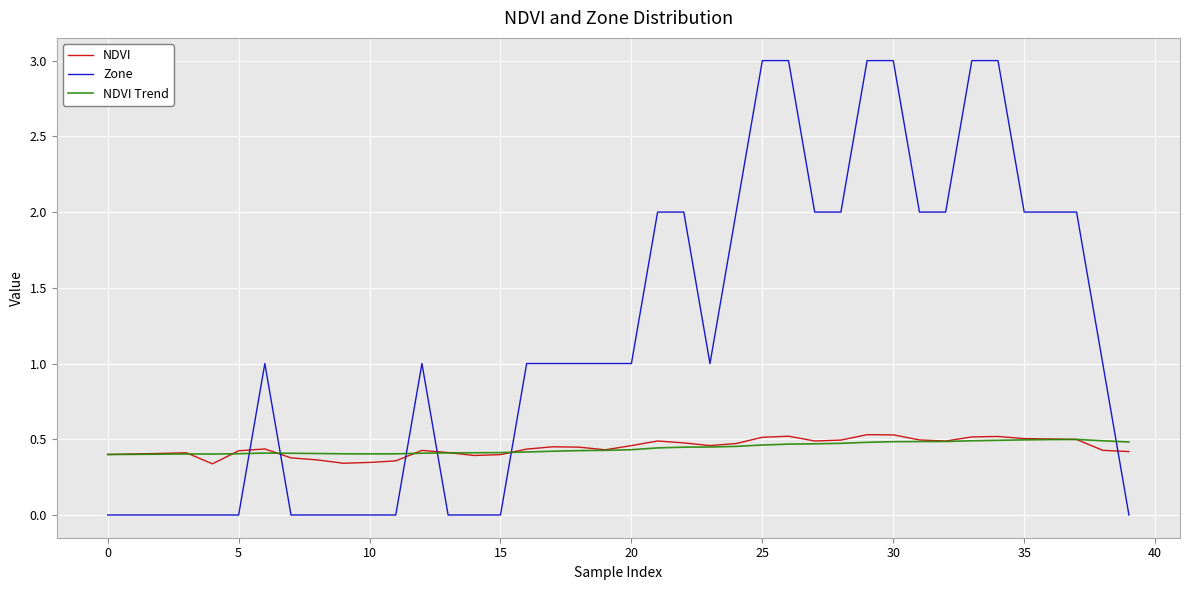

What is the greatest value displayed?

3.0